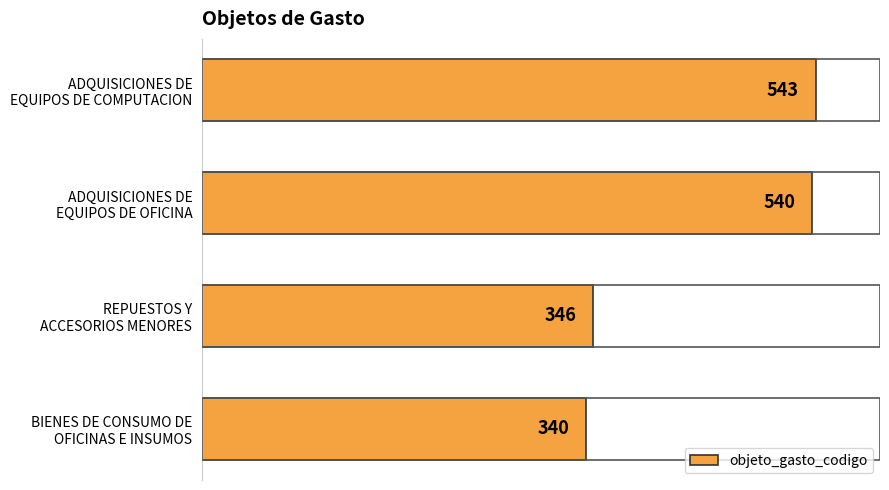

Reading top to bottom, list all the values displayed in this chart.

543	540	346	340